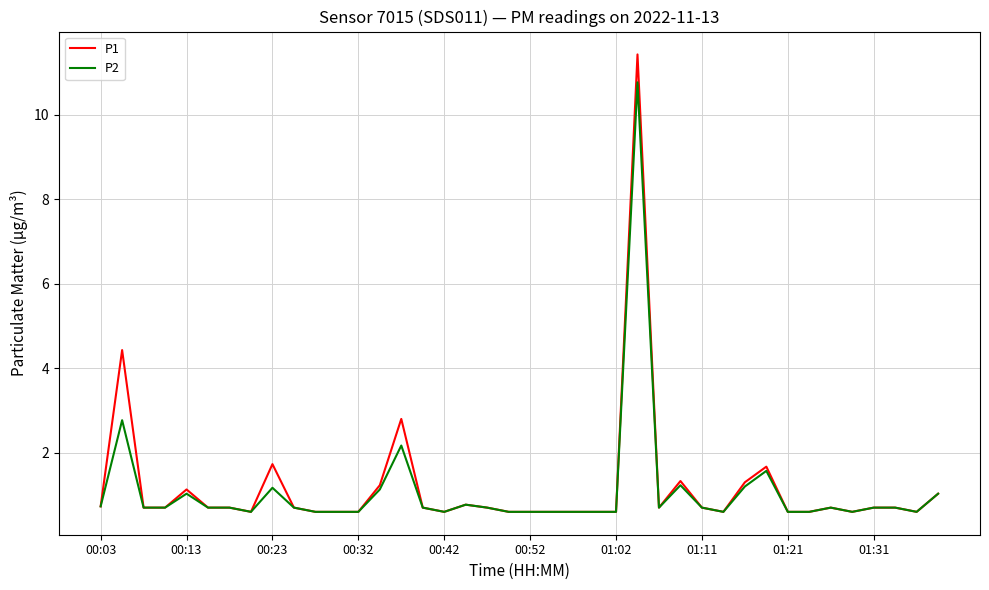

At how many categories does at least one series exceed 8?

1